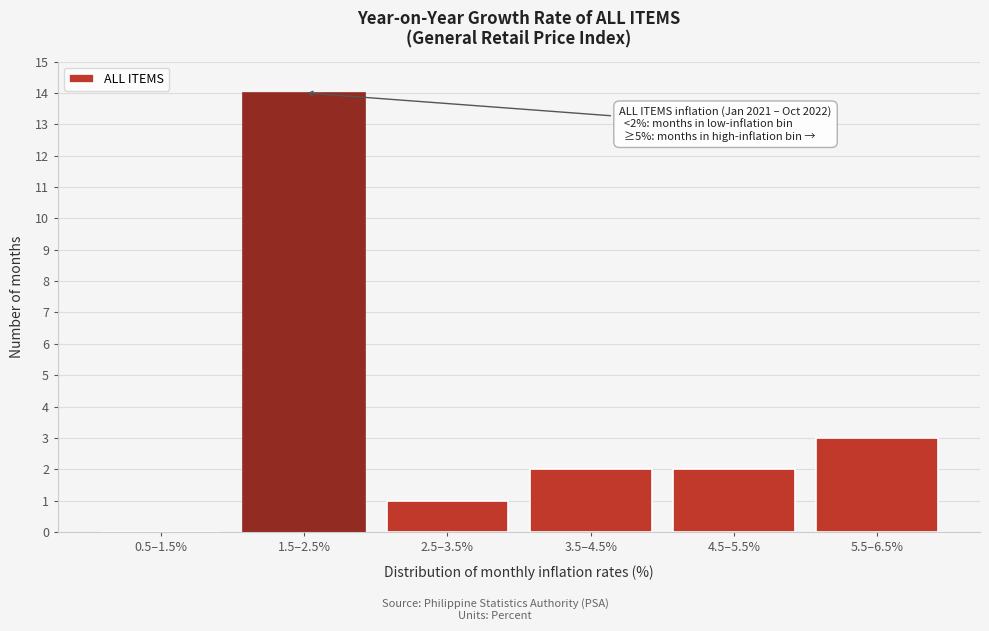

Reading right to left, transcribe all the data shown in this chart.

5.5–6.5%=3	4.5–5.5%=2	3.5–4.5%=2	2.5–3.5%=1	1.5–2.5%=14	0.5–1.5%=0